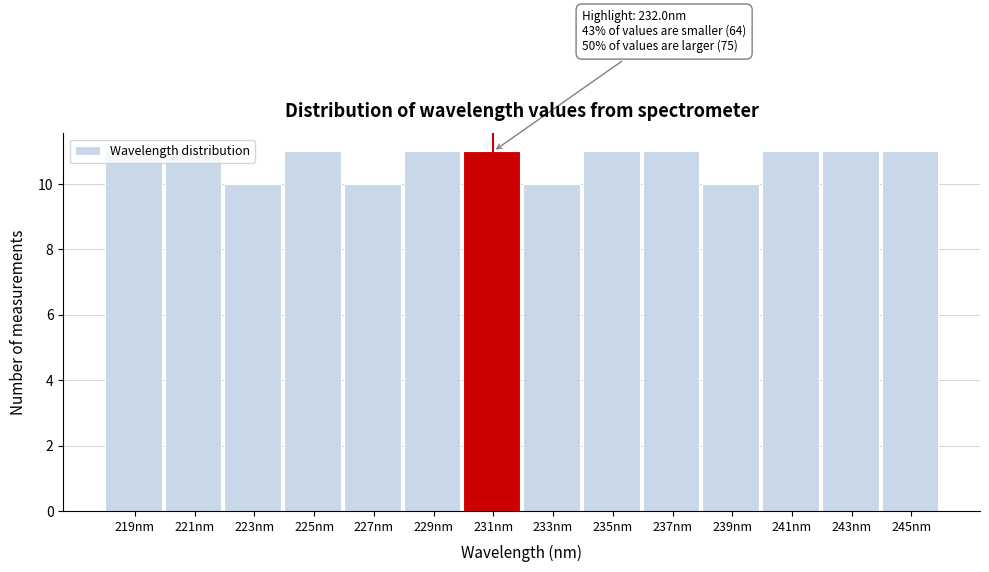

What is the sum of all values?

150